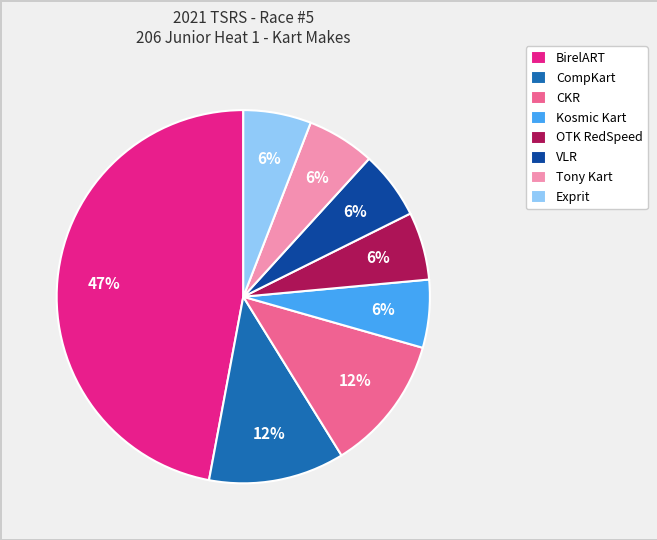

Approximately how many times larger is the value at Exprit compared to Tony Kart?

1.0